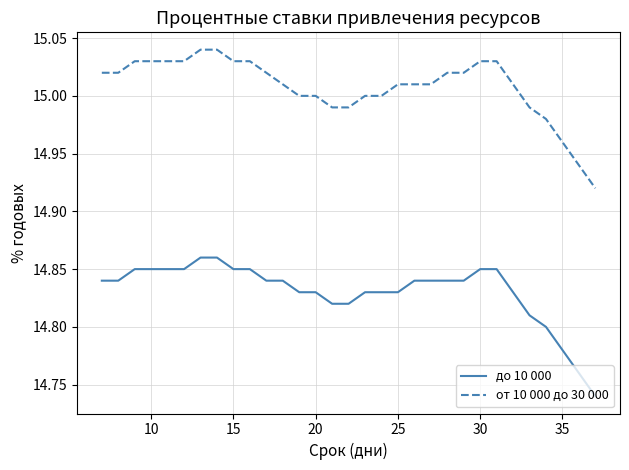

True or false: от 10 000 до 30 000 and до 10 000 intersect in this chart.

False